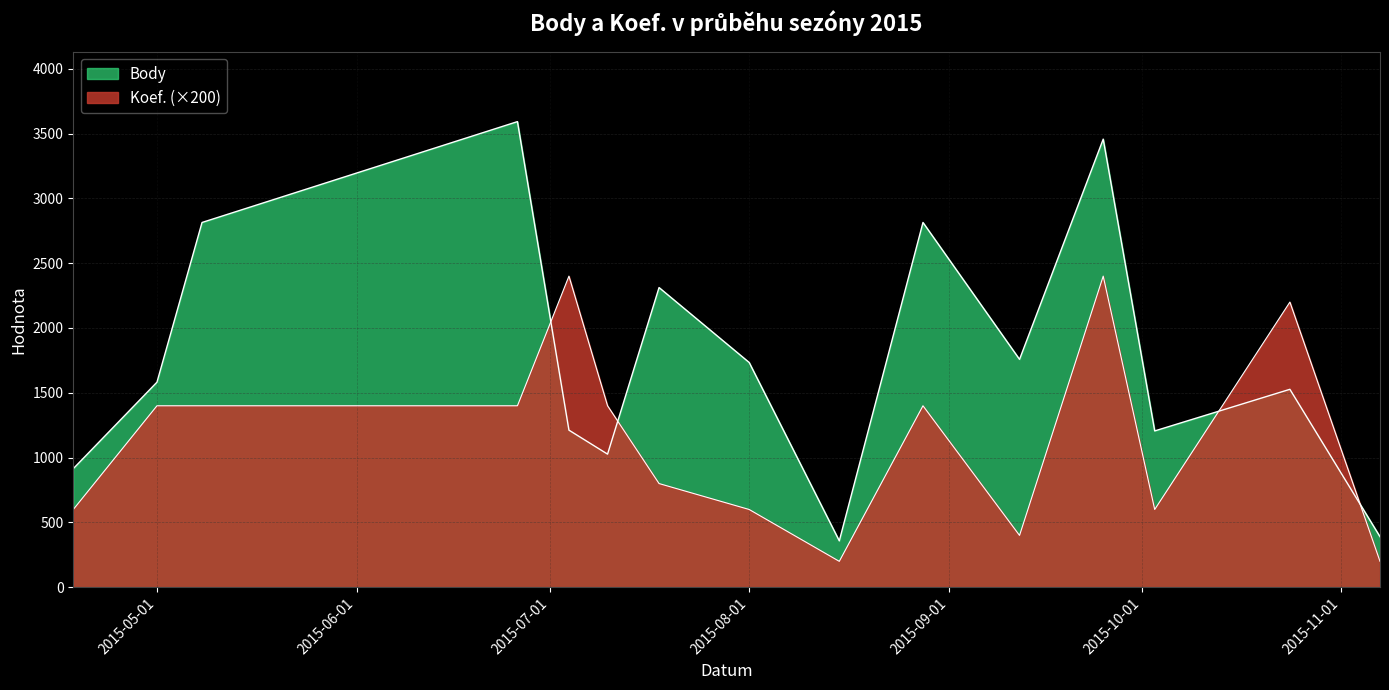

At which category is the sum across all series the highest?

2015-09-25